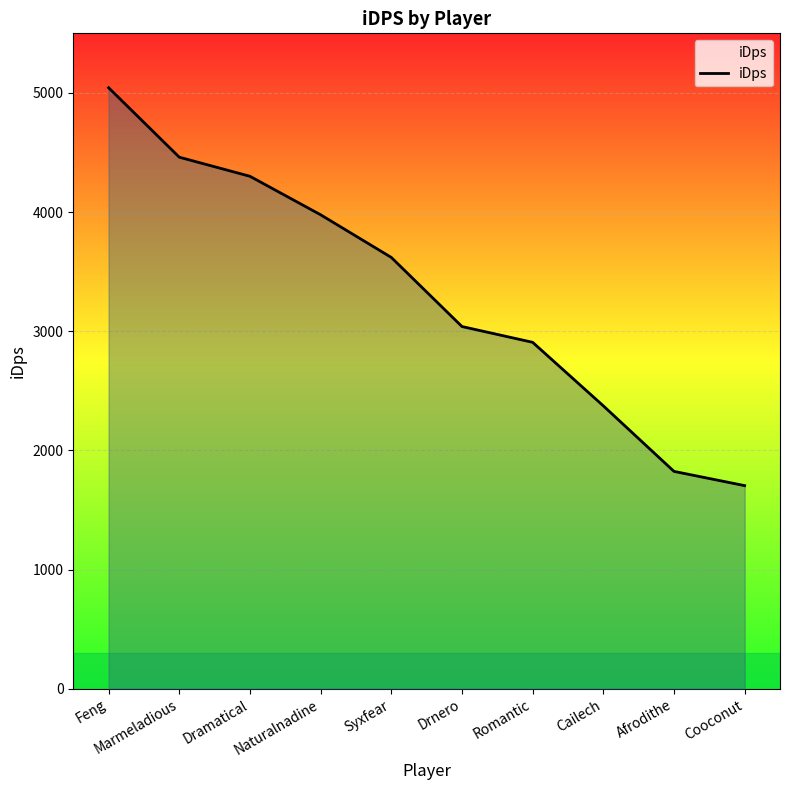

What is the maximum value shown in the chart?

5043.6